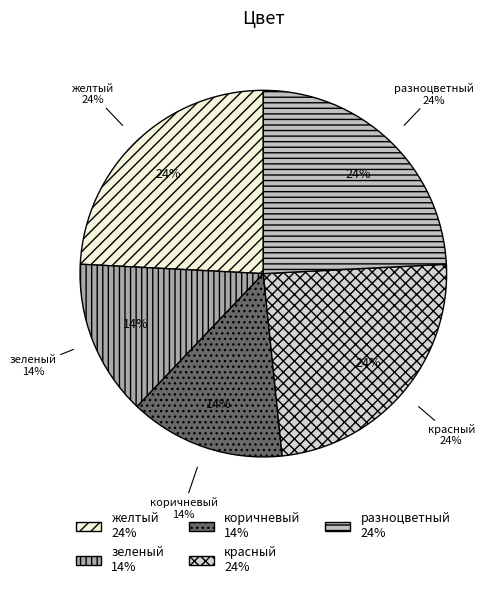

Is it true that разноцветный is 33% of the pie?

False